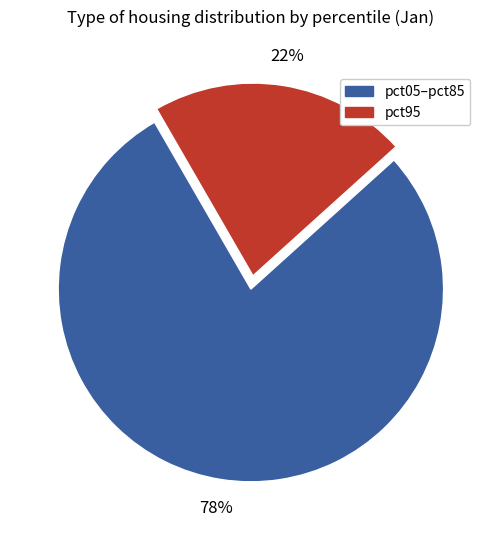

Does any single category account for the majority?

Yes